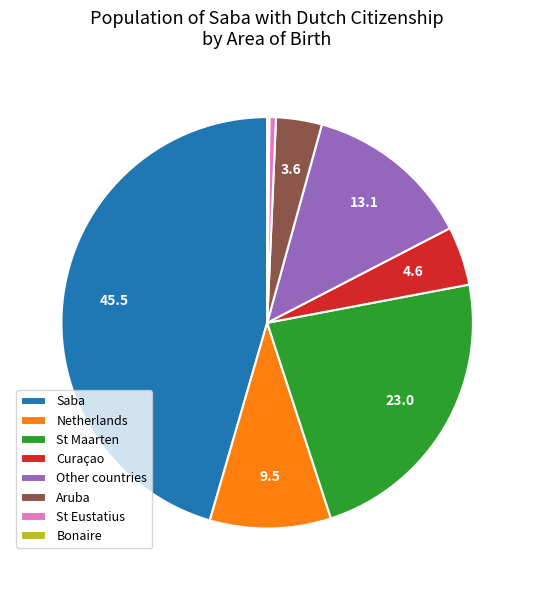

Approximately how many times larger is the value at Netherlands compared to Other countries?

0.7